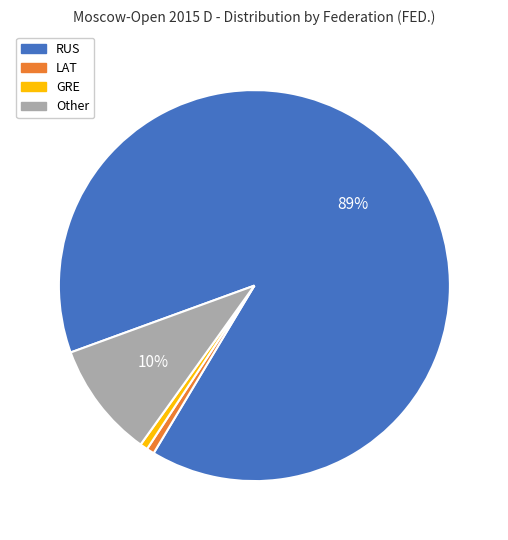

To the nearest percent, what is the average slice percentage?

25%